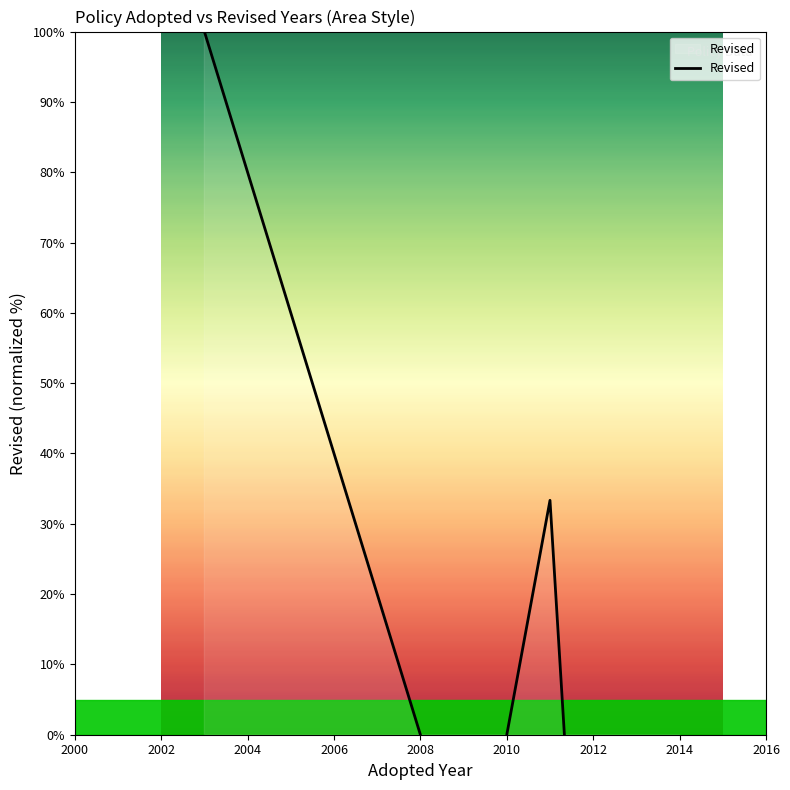

Reading left to right, what are all the values shown in this chart?

100.0	0.0	-66.7	33.3	-66.7	-66.7